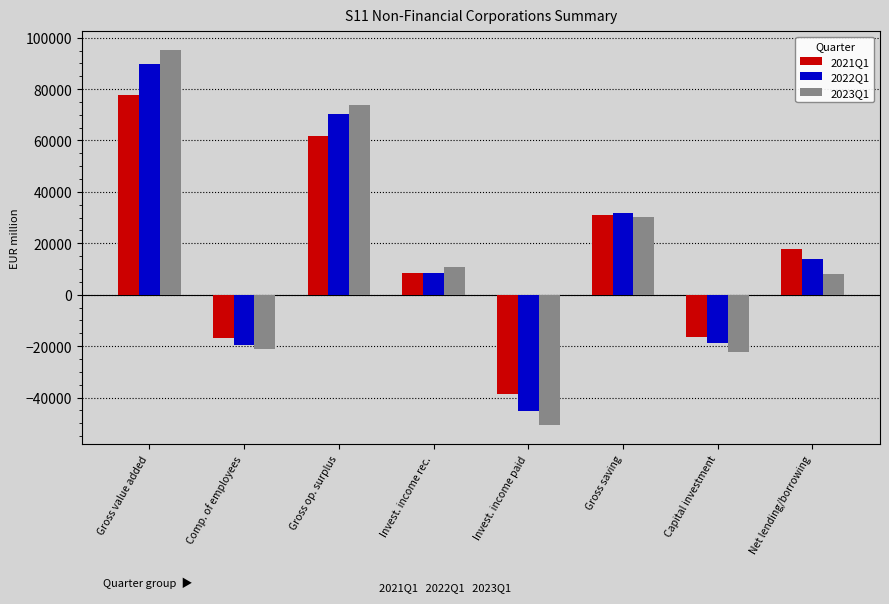

Is it true that 2023Q1 equals 99349.4 at Gross op. surplus?

False